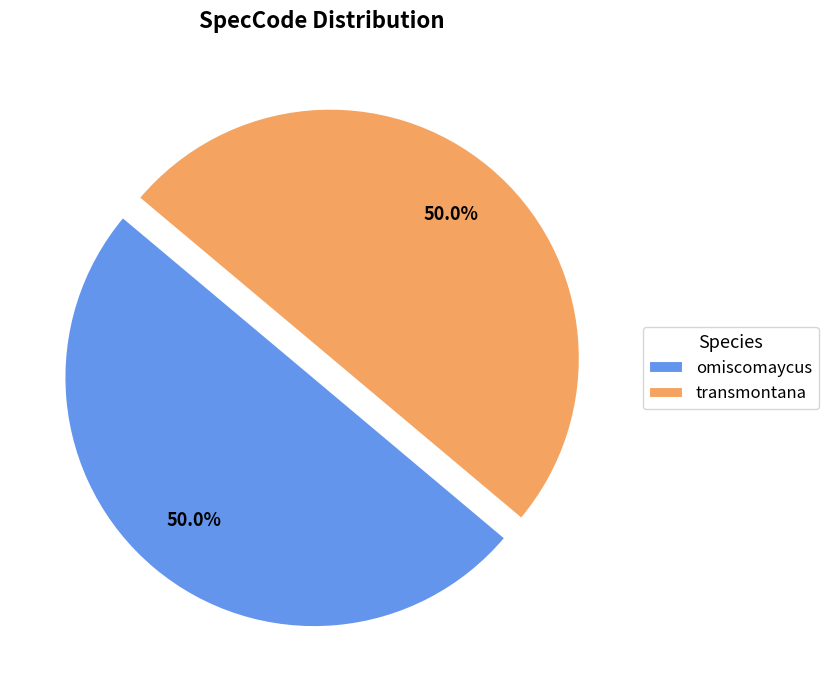

What is the ratio of the value at omiscomaycus to the value at transmontana?

1.0